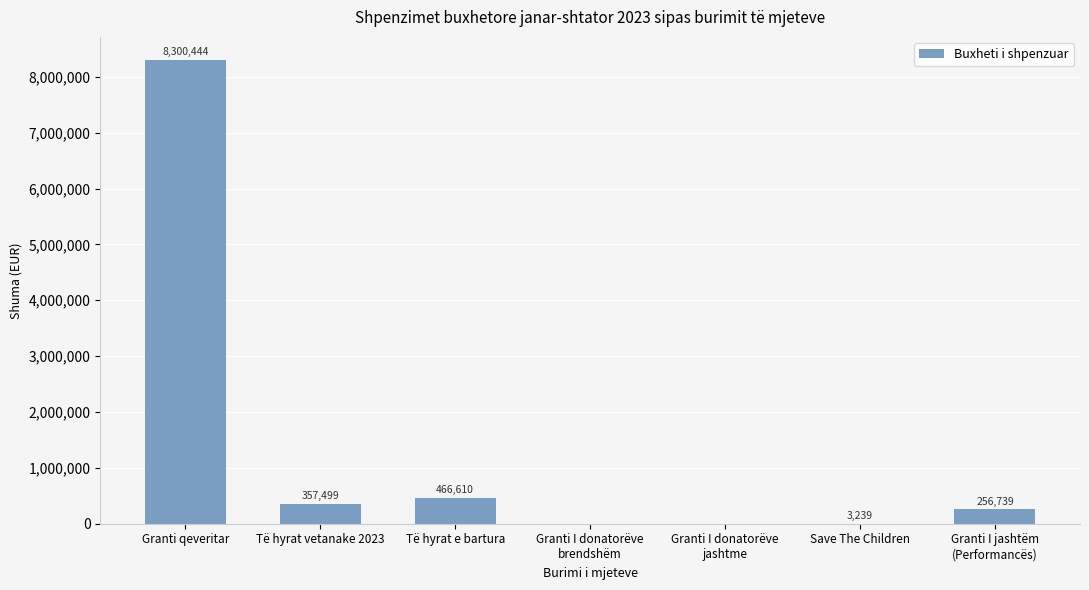

Which label corresponds to the largest value in the chart?

Granti qeveritar